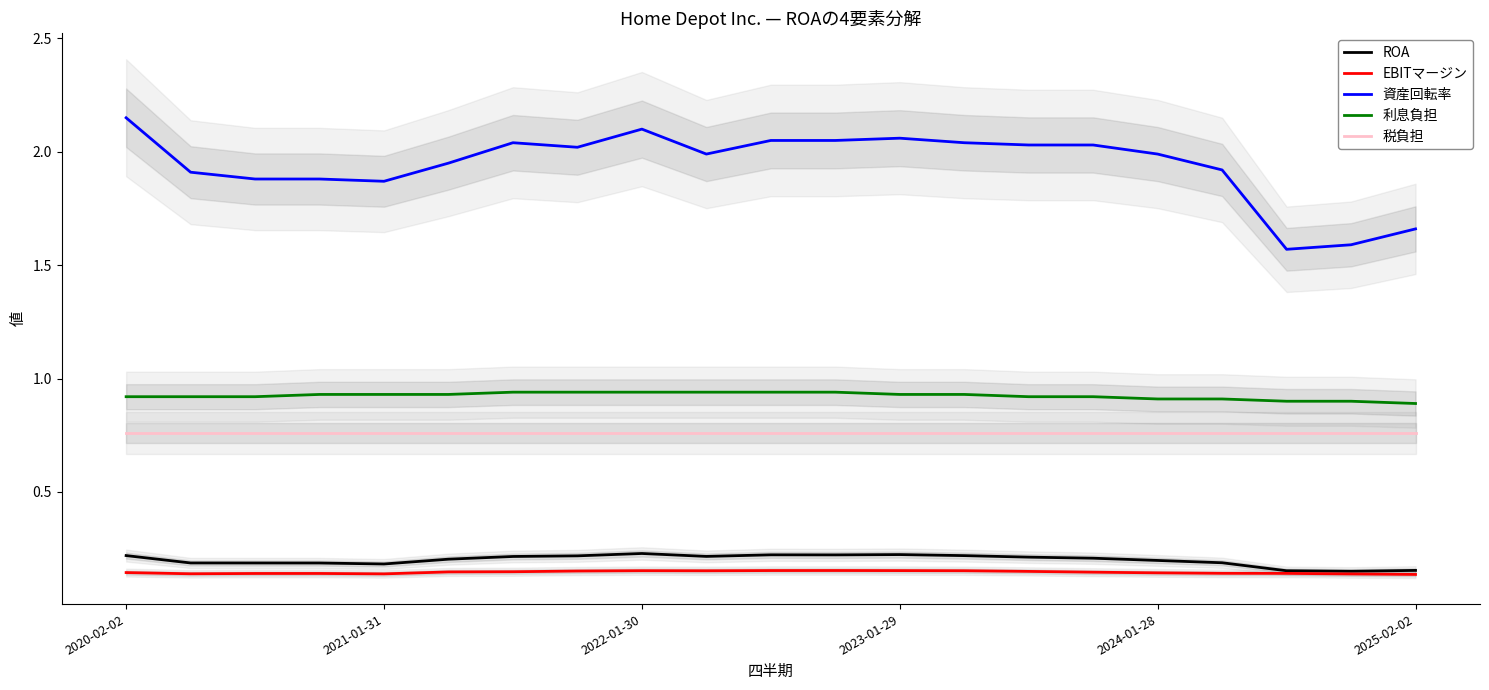

Reading right to left, extract all data points from this chart.

ROA: 0.2	0.2	0.2	0.2	0.2	0.2	0.2	0.2	0.2	0.2	0.2	0.2	0.2	0.2	0.2	0.2	0.2	0.2	0.2	0.2	0.2
EBITマージン: 0.1	0.1	0.1	0.1	0.1	0.1	0.1	0.2	0.2	0.2	0.2	0.2	0.2	0.2	0.1	0.1	0.1	0.1	0.1	0.1	0.1
資産回転率: 1.7	1.6	1.6	1.9	2.0	2.0	2.0	2.0	2.1	2.0	2.0	2.0	2.1	2.0	2.0	1.9	1.9	1.9	1.9	1.9	2.1
利息負担: 0.9	0.9	0.9	0.9	0.9	0.9	0.9	0.9	0.9	0.9	0.9	0.9	0.9	0.9	0.9	0.9	0.9	0.9	0.9	0.9	0.9
税負担: 0.8	0.8	0.8	0.8	0.8	0.8	0.8	0.8	0.8	0.8	0.8	0.8	0.8	0.8	0.8	0.8	0.8	0.8	0.8	0.8	0.8